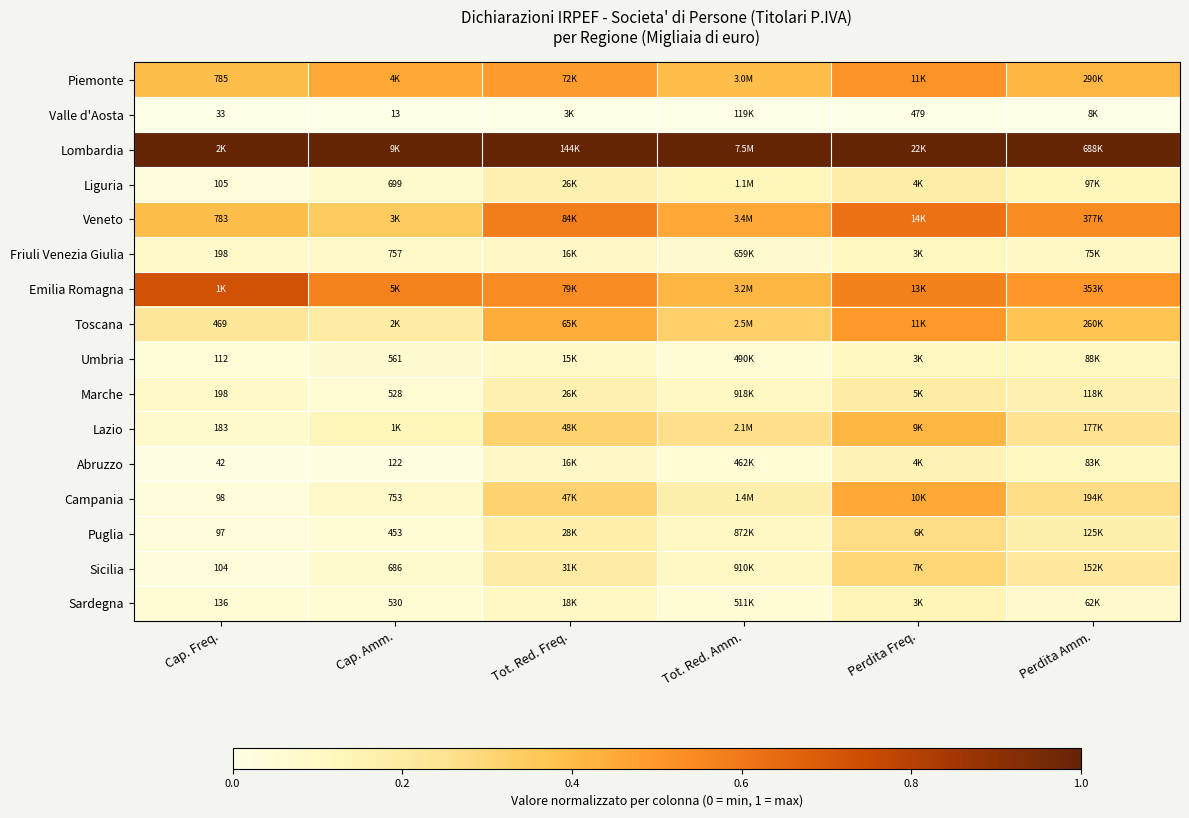

At how many categories does at least one series exceed 0?

6